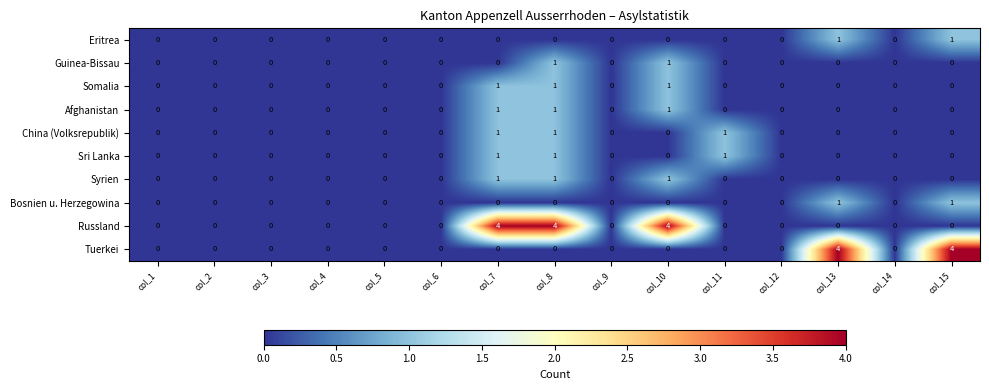

True or false: Bosnien u. Herzegowina has a value of 0 at col_12.

True